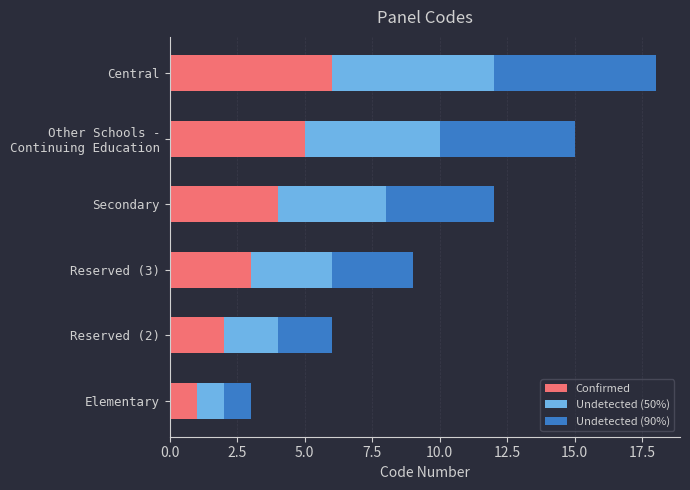

The value of Confirmed at Elementary is 1. True or false?

True